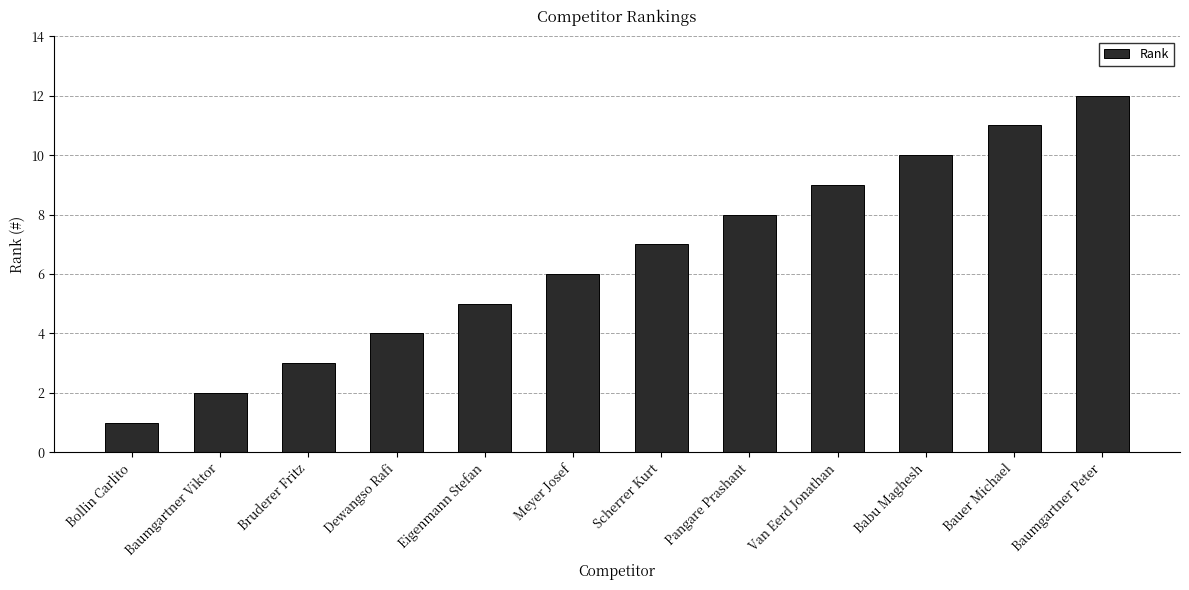

Between Bruderer Fritz and Bollin Carlito, which is larger?

Bruderer Fritz